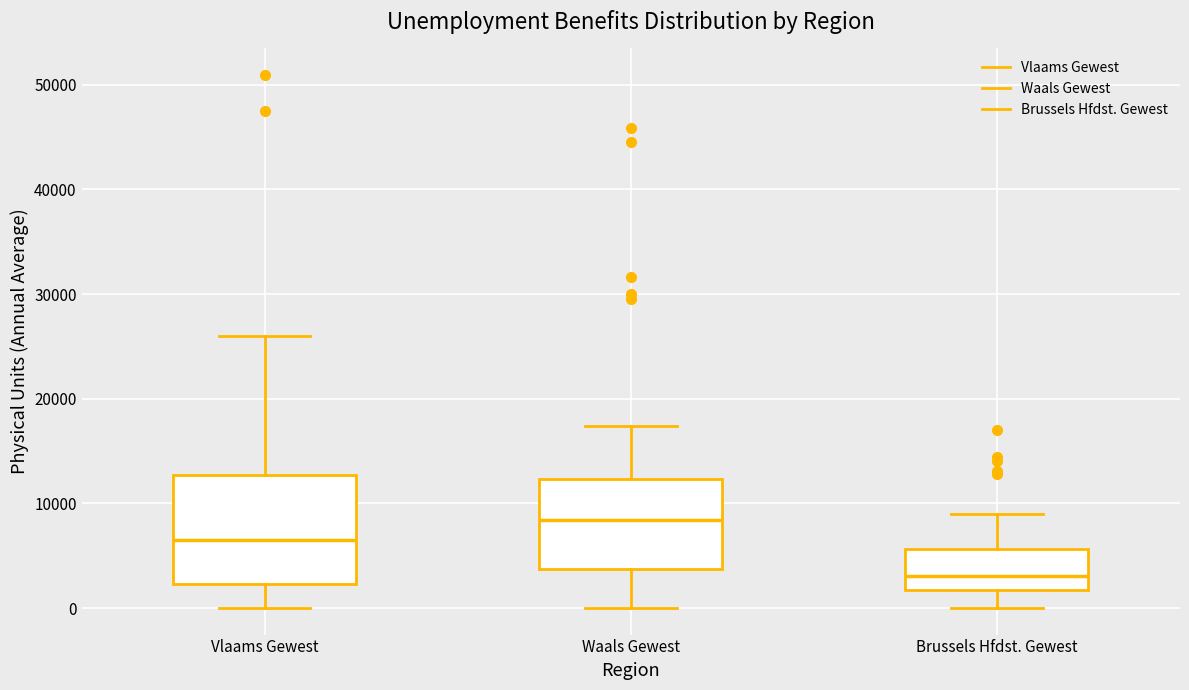

Where is the lower edge of the box for Brussels Hfdst. Gewest on the y-axis? The values are not printed on the chart, so give them approximately, as read against the axis.

2000